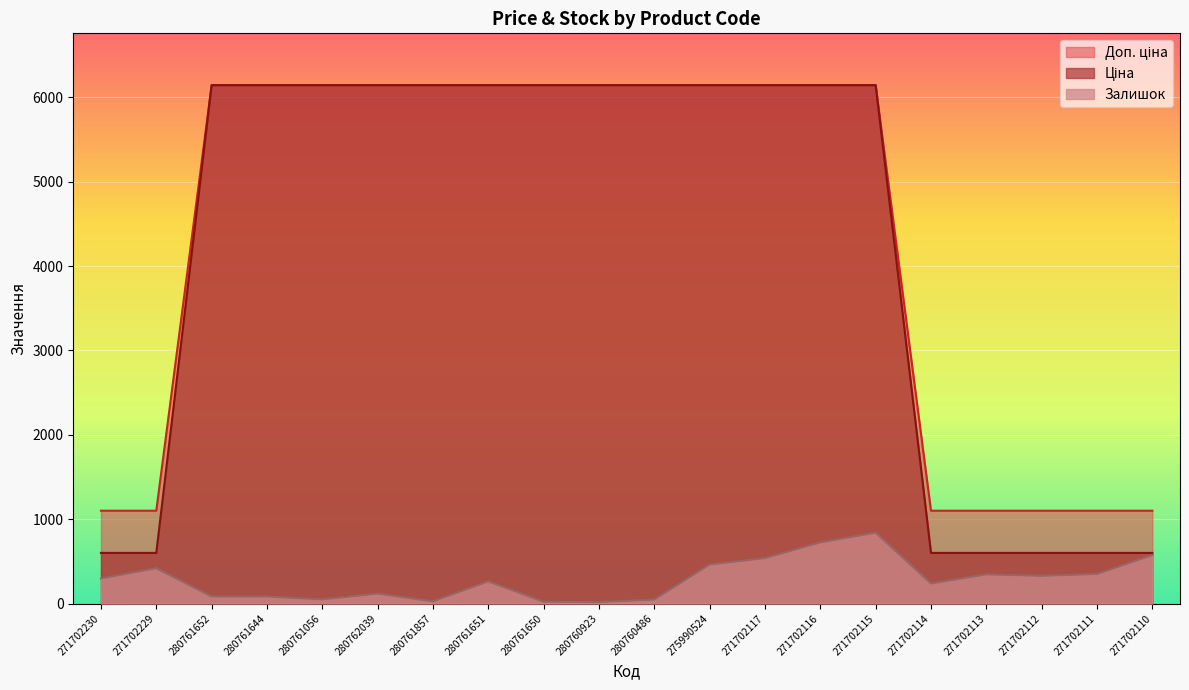

What is the value of the Доп. ціна point at the 14th from the left?

6143.2